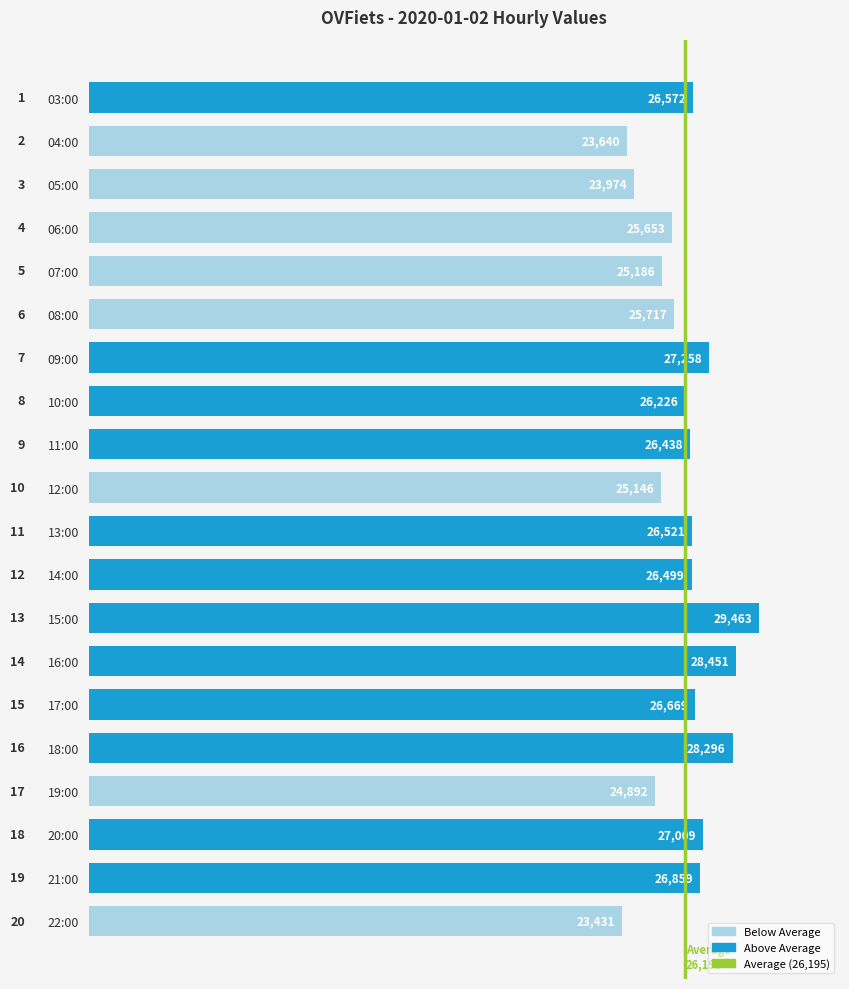

What is the approximate value at 19:00, to the nearest 100?

24900